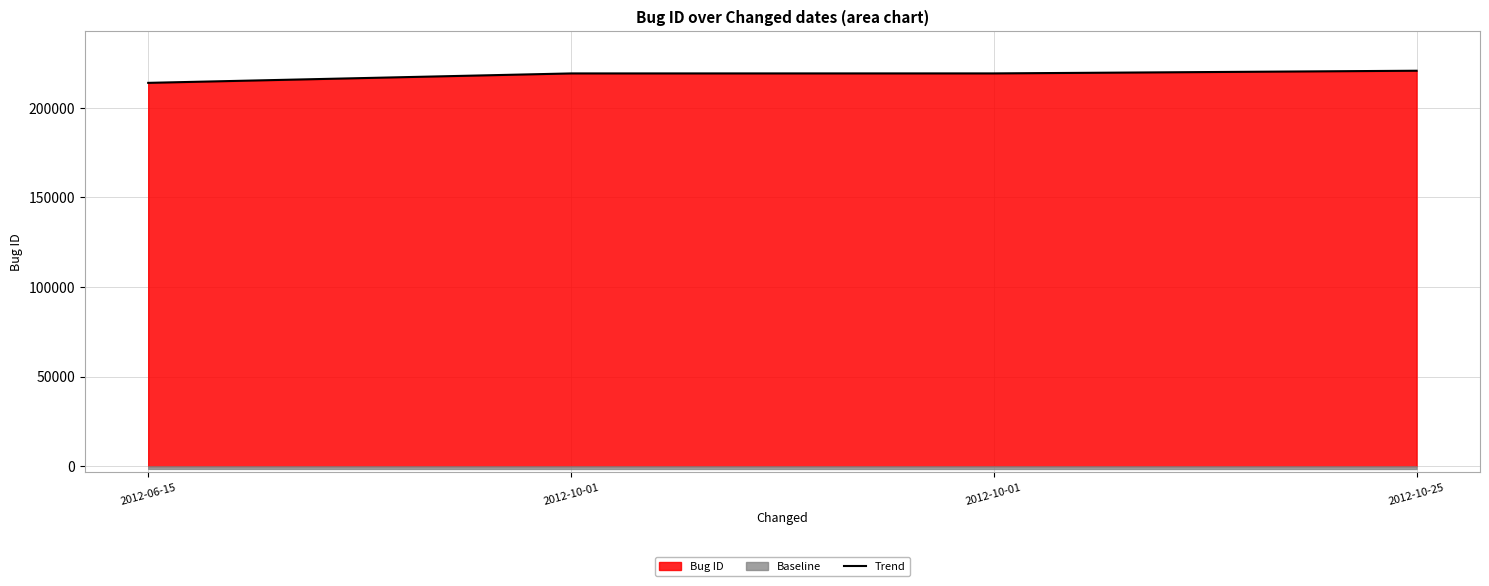

The chart shows a value of 219252 at 2012-10-01. True or false?

True